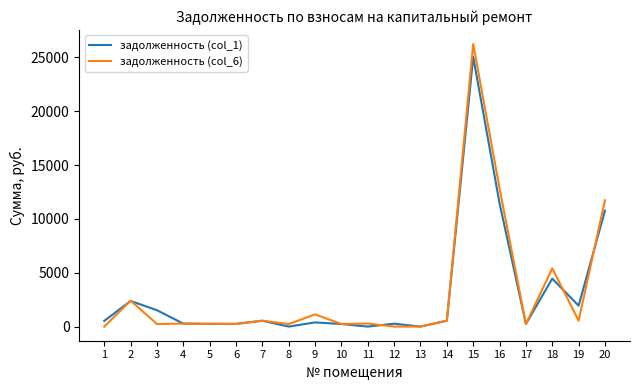

Rank the series by their maximum value, from lowest to highest.

задолженность (col_1), задолженность (col_6)